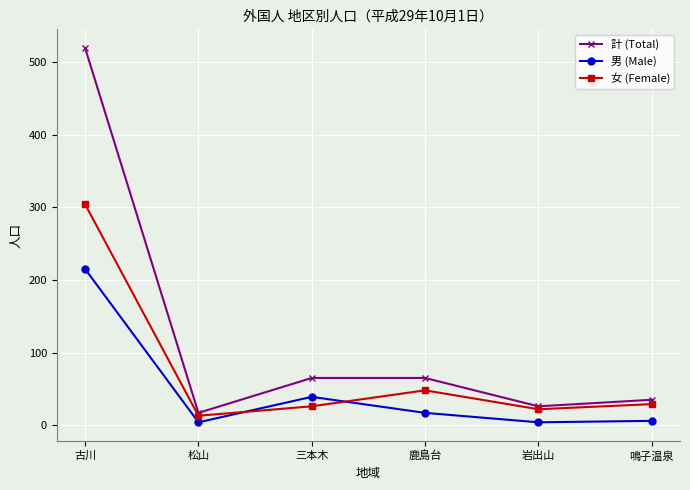

Which series has the largest range (max minus min)?

計 (Total)